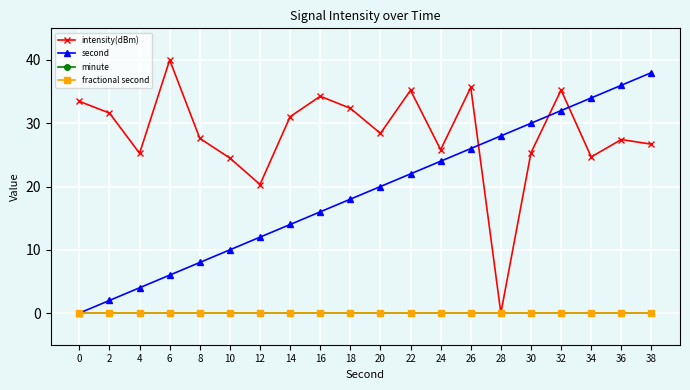

Reading left to right, list all the values displayed in this chart.

intensity(dBm): 0=33.5	2=31.6	4=25.3	6=40.0	8=27.6	10=24.5	12=20.3	14=31.0	16=34.3	18=32.4	20=28.4	22=35.2	24=25.8	26=35.7	28=0.0	30=25.3	32=35.3	34=24.7	36=27.4	38=26.7
second: 0=0.0	2=2.0	4=4.0	6=6.0	8=8.0	10=10.0	12=12.0	14=14.0	16=16.0	18=18.0	20=20.0	22=22.0	24=24.0	26=26.0	28=28.0	30=30.0	32=32.0	34=34.0	36=36.0	38=38.0
minute: 0=0.0	2=0.0	4=0.0	6=0.0	8=0.0	10=0.0	12=0.0	14=0.0	16=0.0	18=0.0	20=0.0	22=0.0	24=0.0	26=0.0	28=0.0	30=0.0	32=0.0	34=0.0	36=0.0	38=0.0
fractional second: 0=0.0	2=0.0	4=0.0	6=0.0	8=0.0	10=0.0	12=0.0	14=0.0	16=0.0	18=0.0	20=0.0	22=0.0	24=0.0	26=0.0	28=0.0	30=0.0	32=0.0	34=0.0	36=0.0	38=0.0